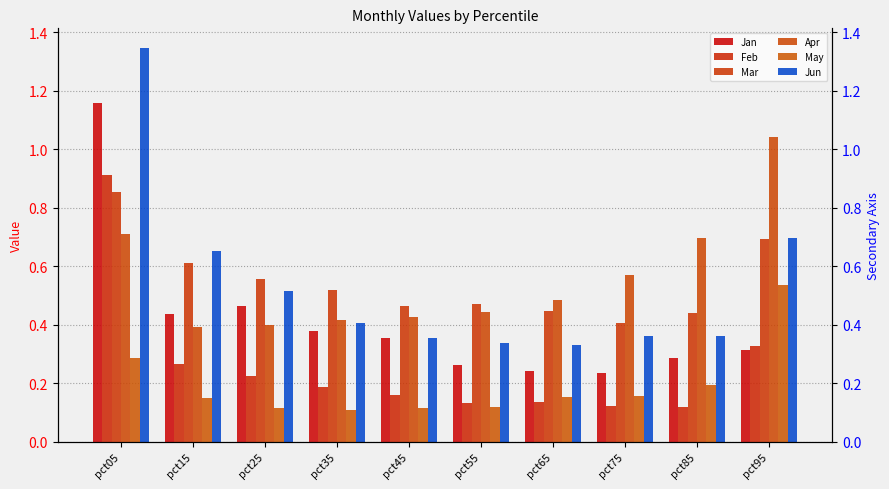

What is the approximate value of Mar at pct15?

0.6